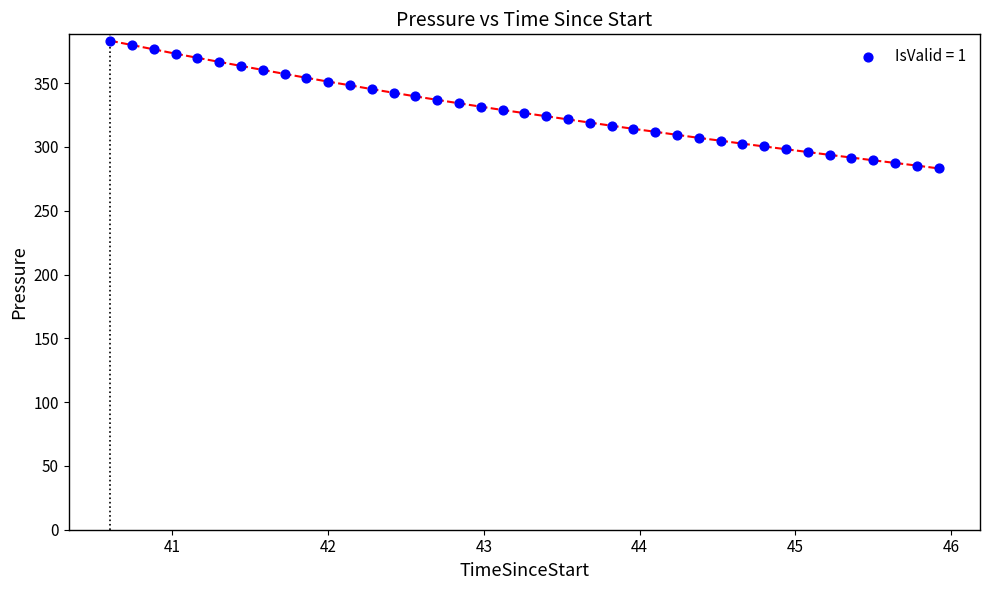

What is the range of Y values (max minus min)?

100.1